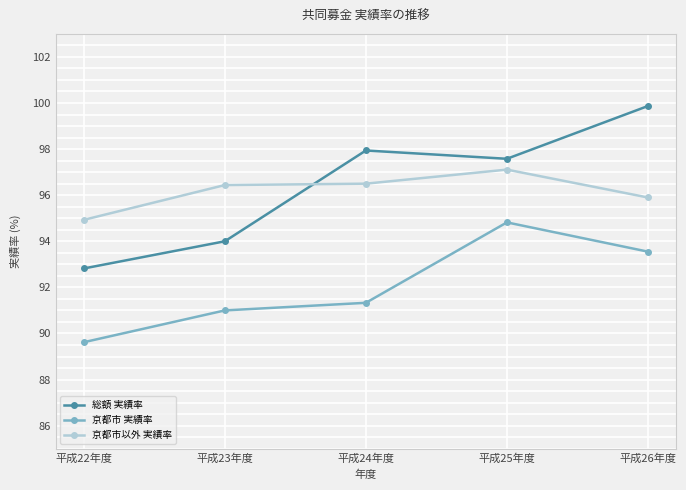

How many lines are shown in the chart?

3